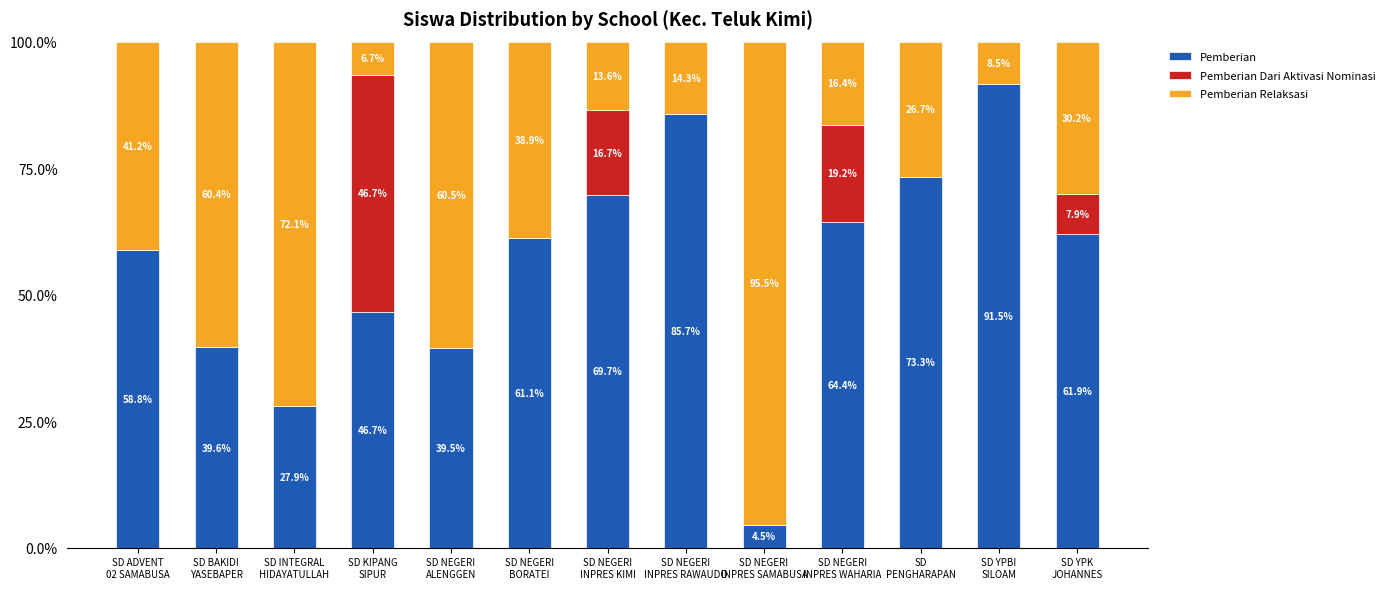

True or false: Pemberian has a value of 56.7 at SD BAKIDI
YASEBAPER.

False